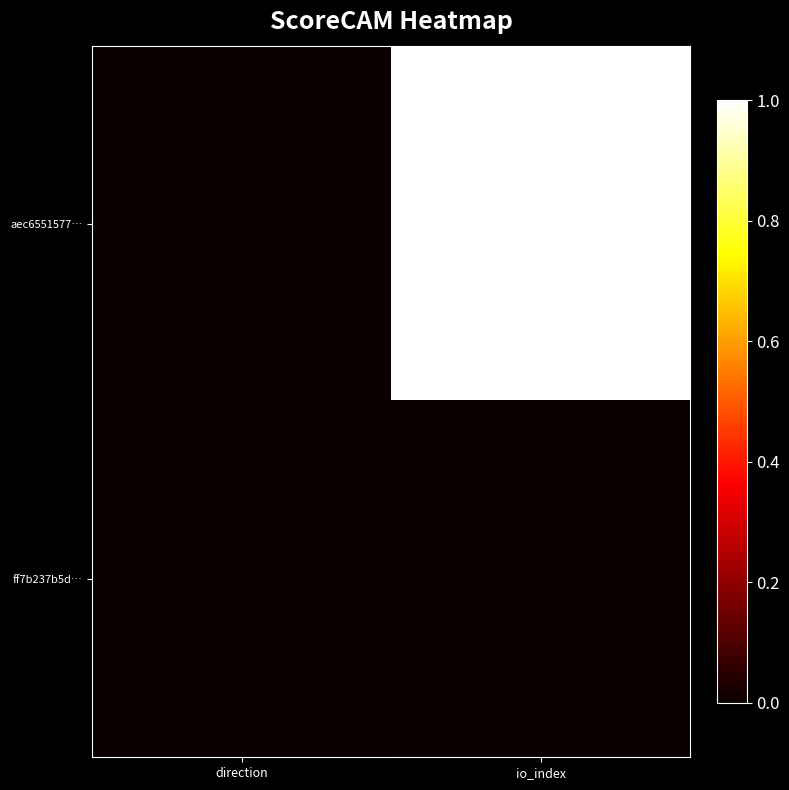

Which series has the widest spread of values?

aec6551577…